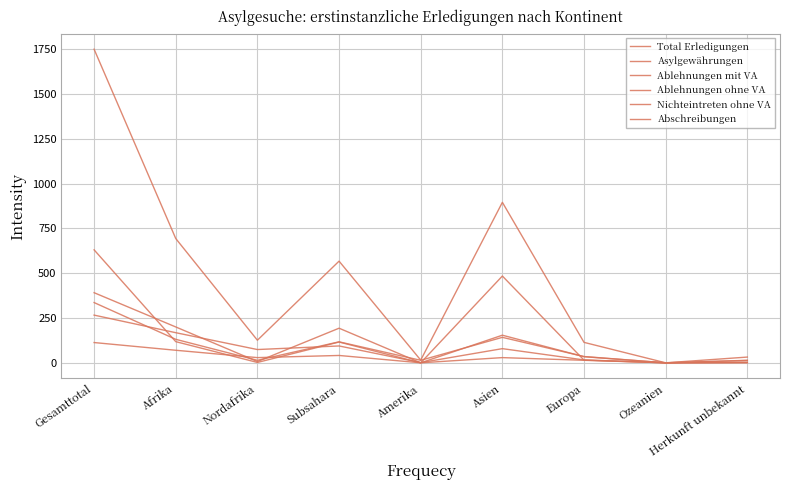

Where is Asylgewährungen nearest to the value 195?

Subsahara